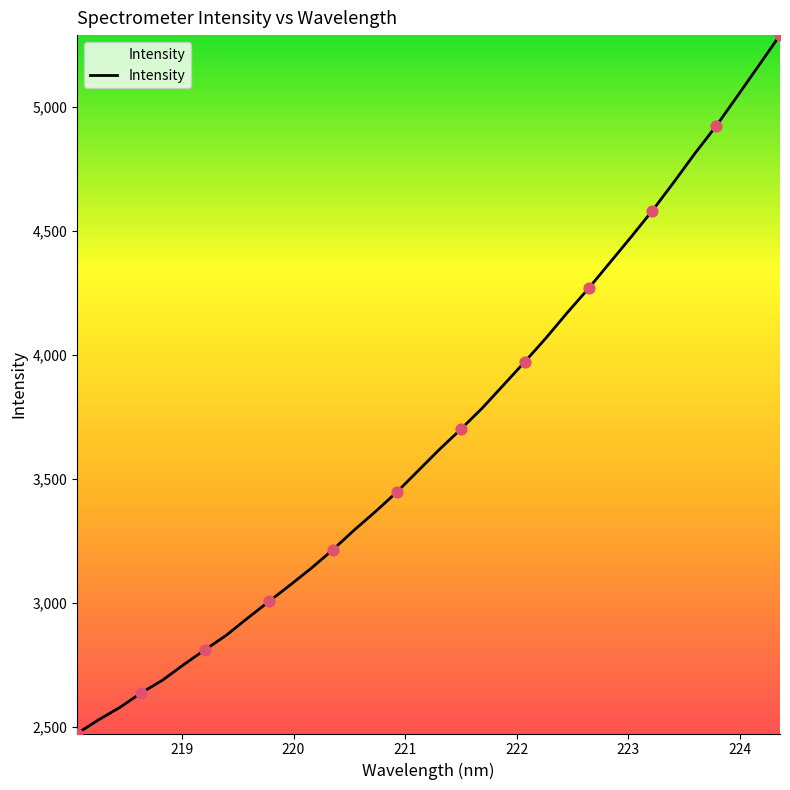

What is the difference between the maximum and minimum values?

2817.6